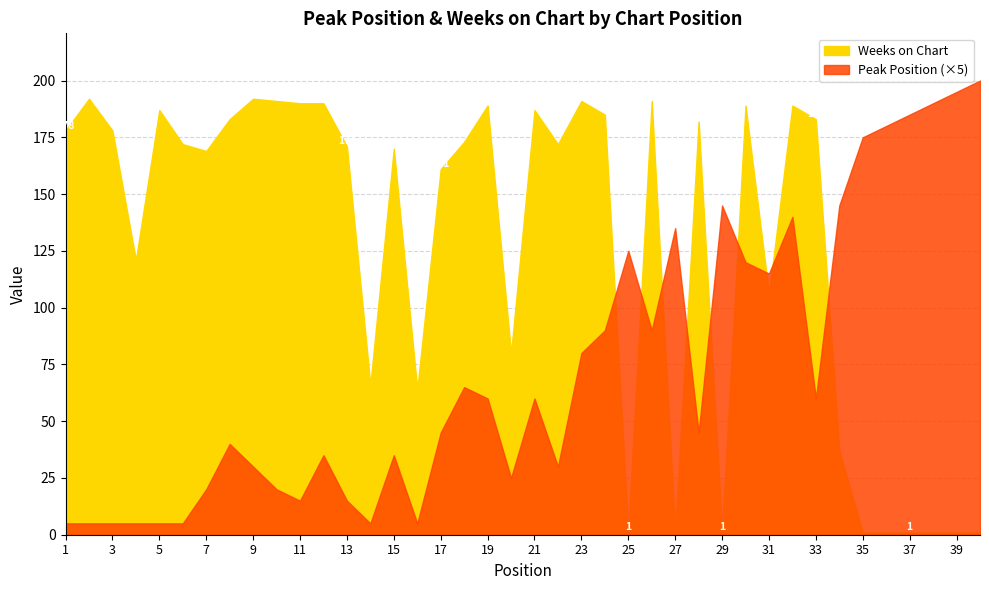

In Weeks on Chart, how many points are lower than both neighbors (excluding endpoints)?

10